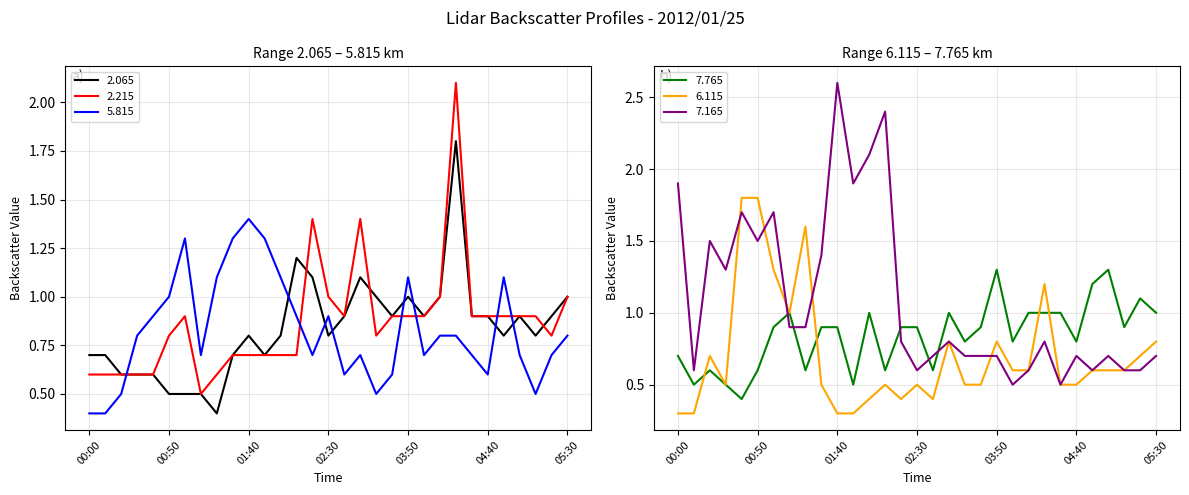

At which category is the sum across all series the highest?

04:20